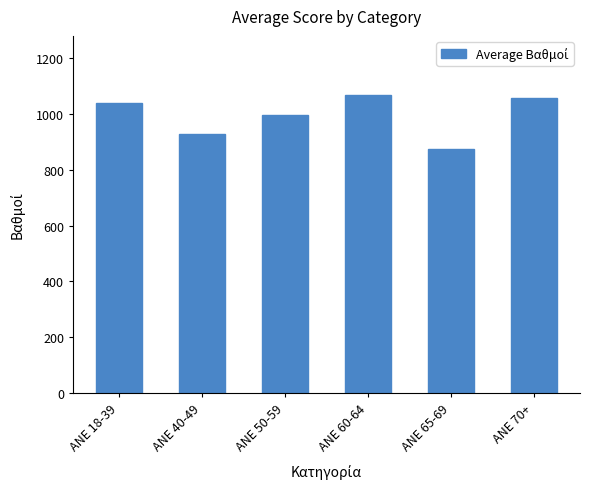

What is the label of the 2nd bar from the left?

ANE 40-49